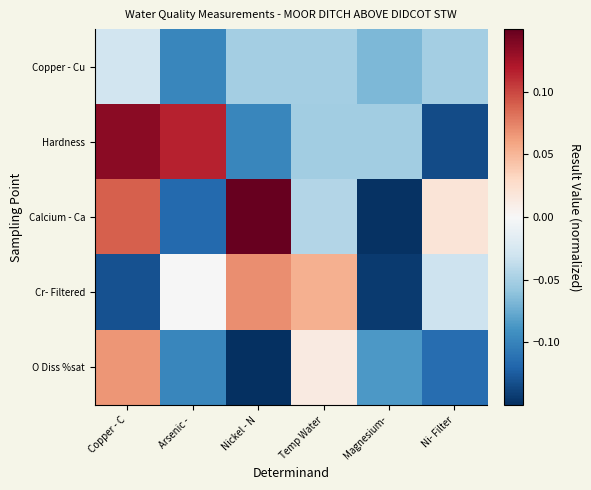

Which label corresponds to the largest value in the chart?

Nickel - N